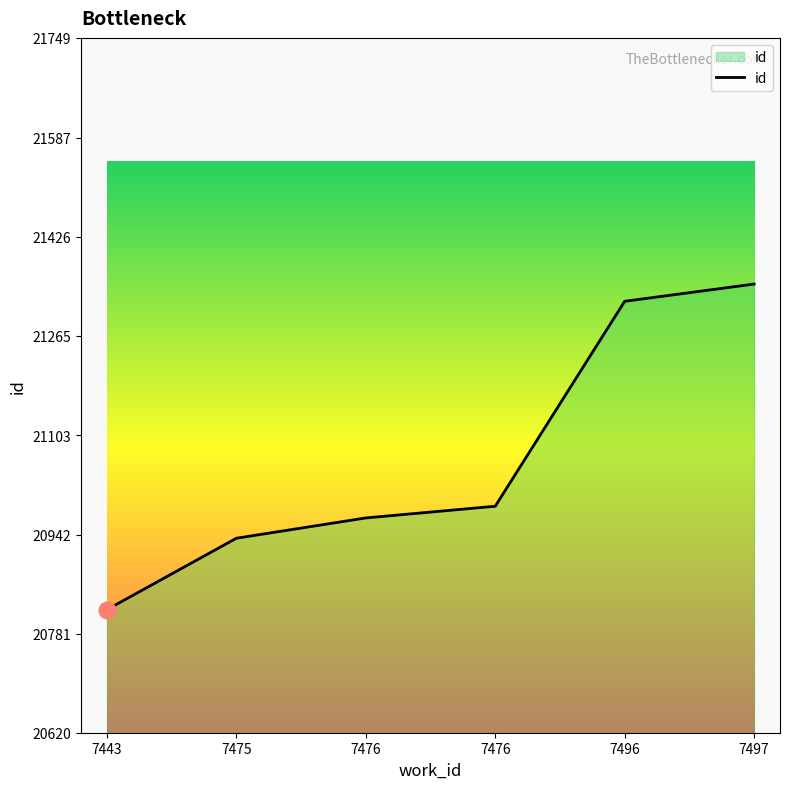

Reading left to right, transcribe all the data shown in this chart.

20820	20936	20969	20988	21321	21349